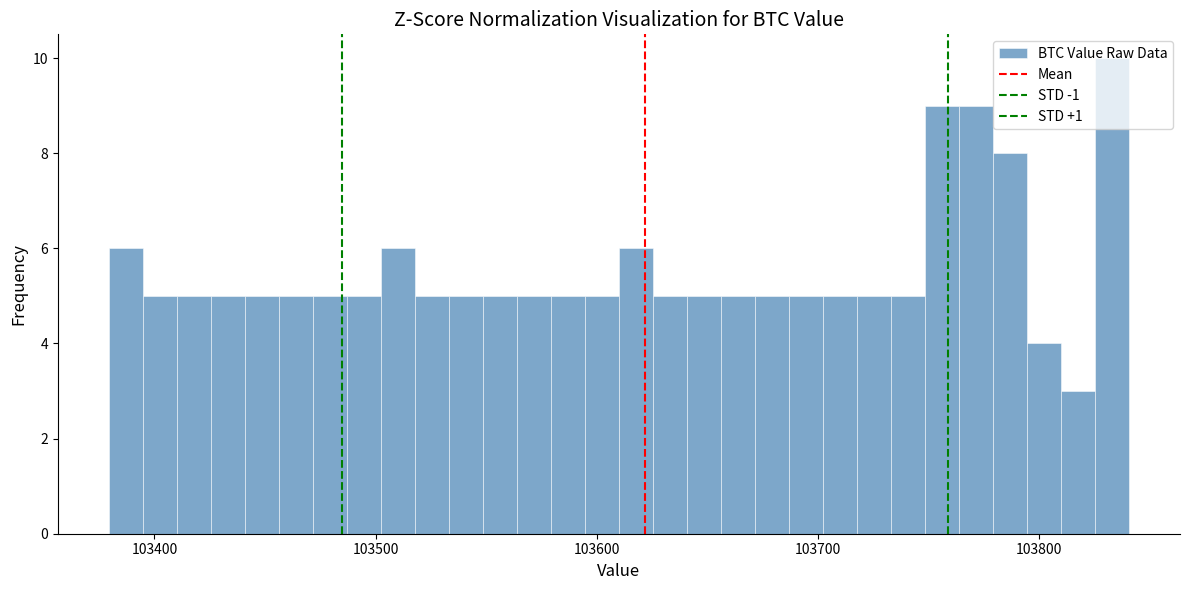

Read against the x-axis, roughly where is the centre of the tallest bar?

103830